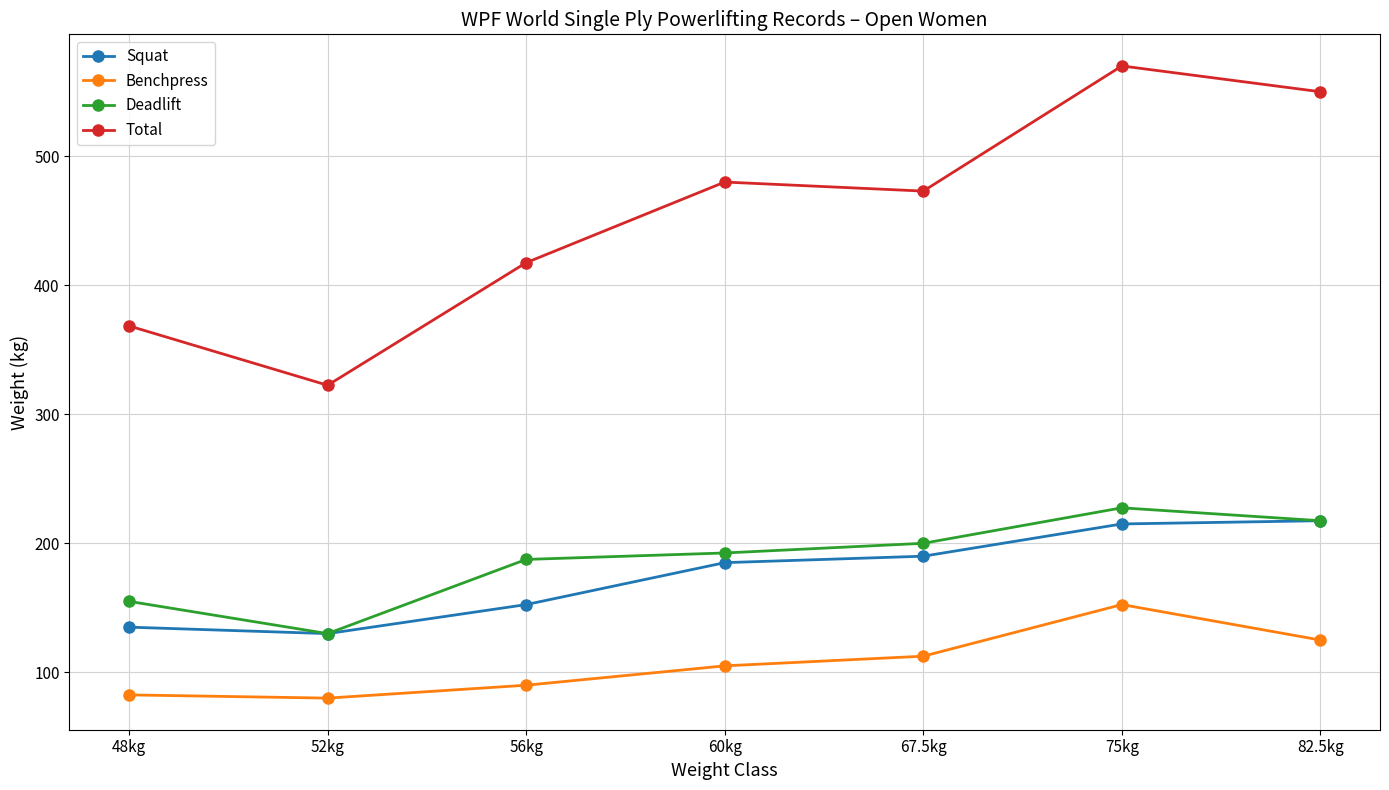

In Deadlift, how many points are higher than both neighbors (excluding endpoints)?

1